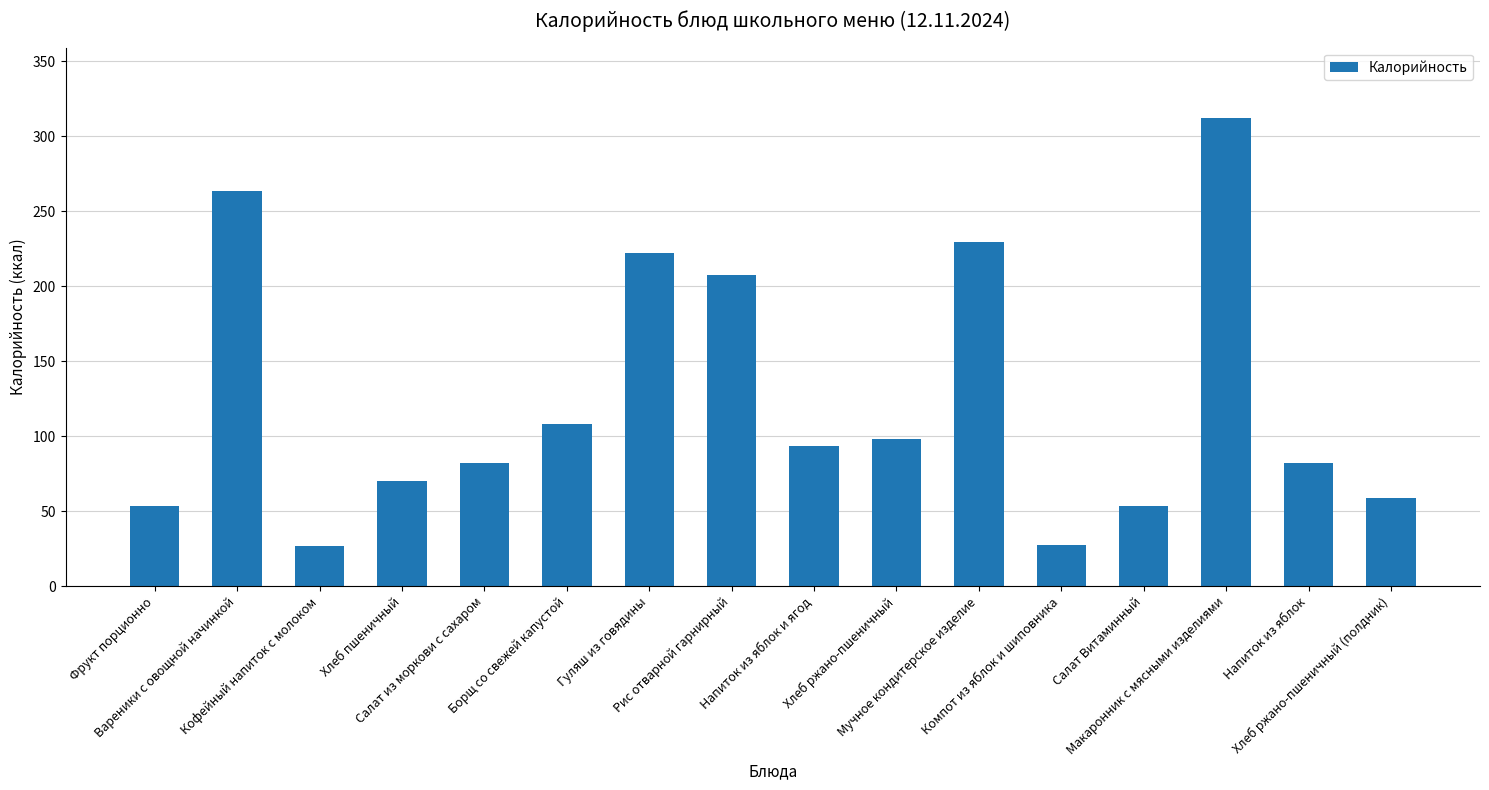

What is the ratio of the value at Напиток из яблок и ягод to the value at Борщ со свежей капустой?

0.9